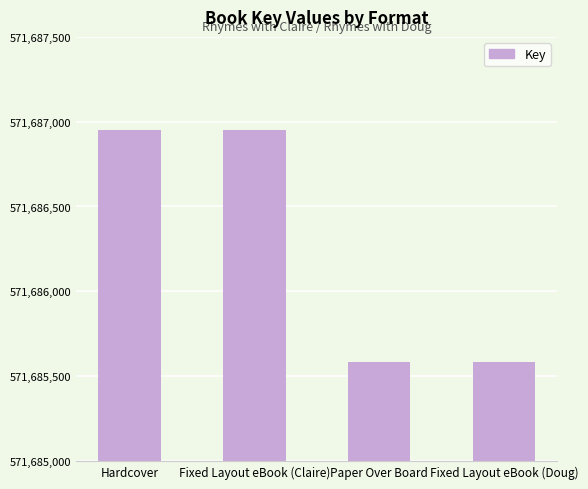

What is the average value?

571686266